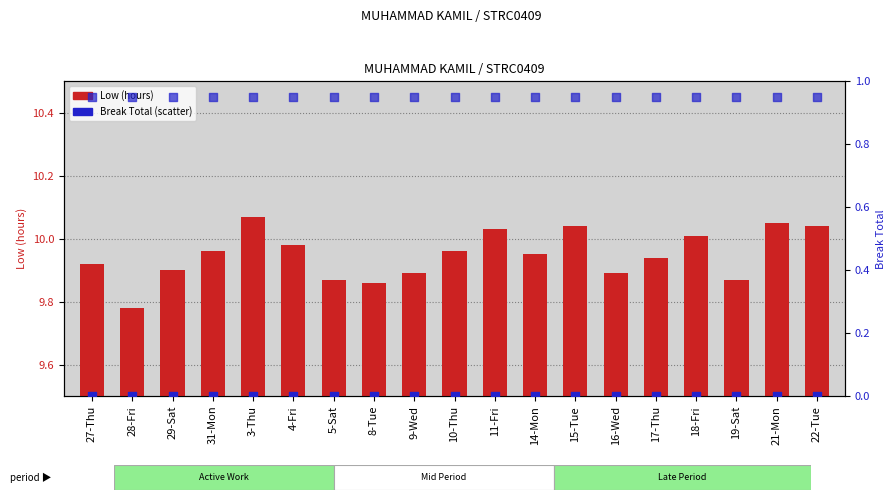

What is the total value across all series at 15-Tue?

11.0